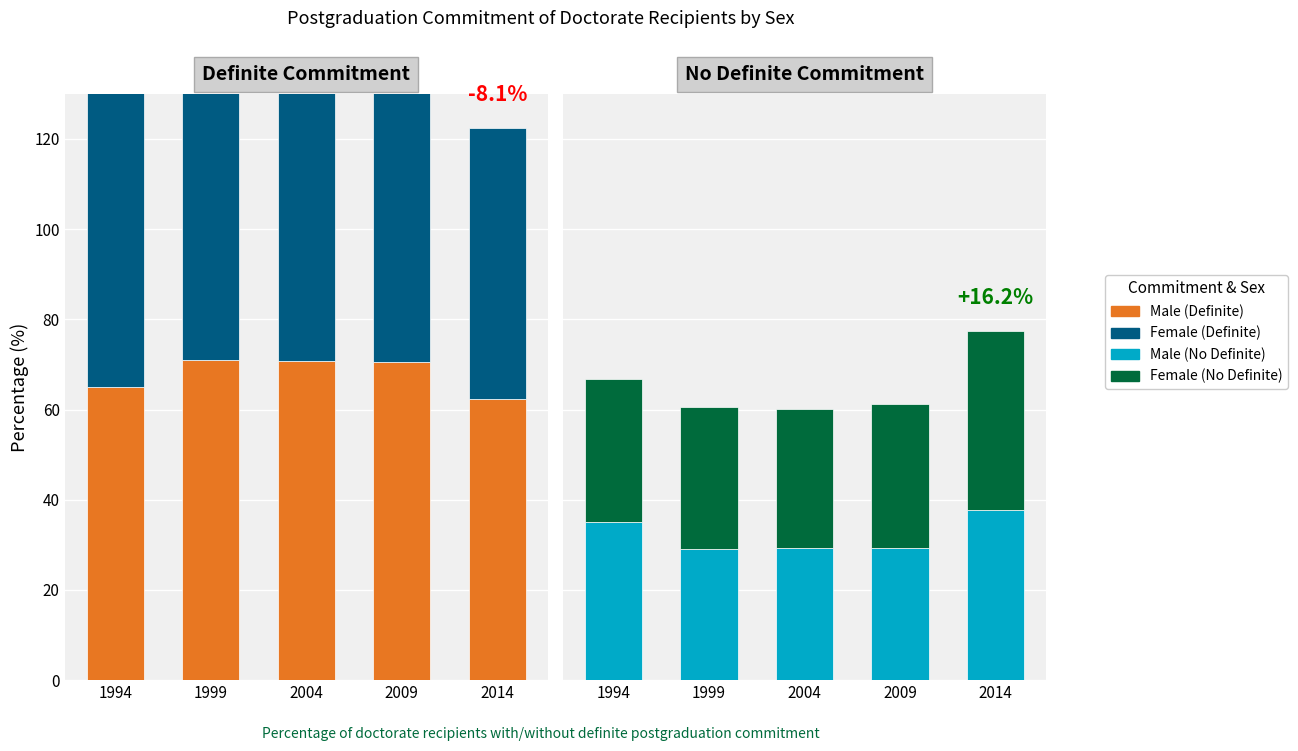

Where is Male (No Definite) nearest to the value 33?

1994